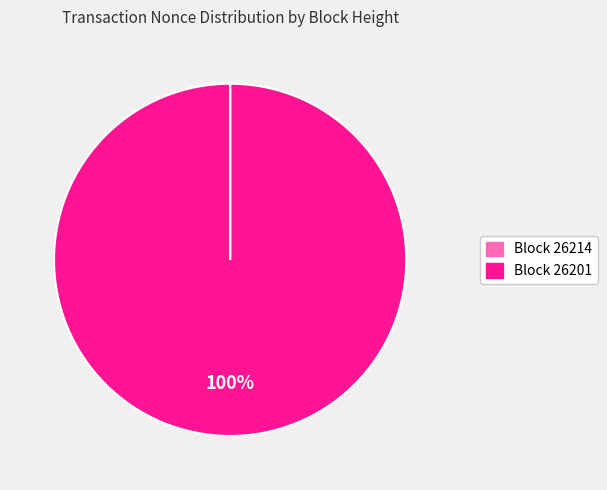

To the nearest percent, what is the difference between the largest and smallest slice percentages?

100%